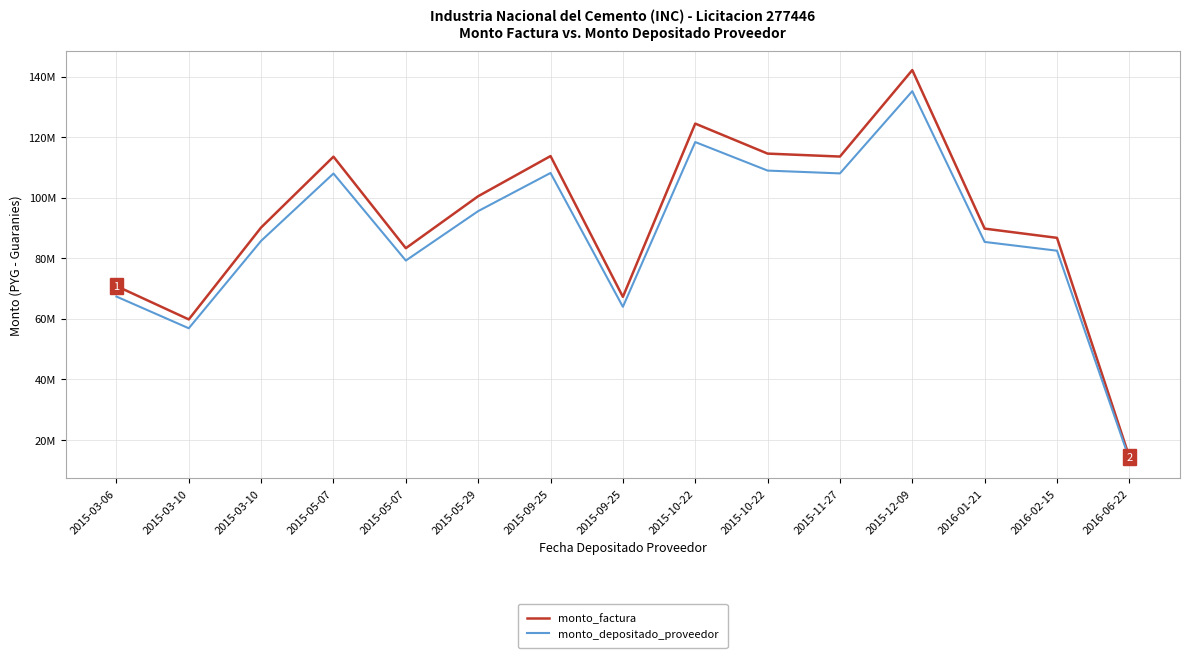

List the series in order of their peak value, highest first.

monto_factura, monto_depositado_proveedor